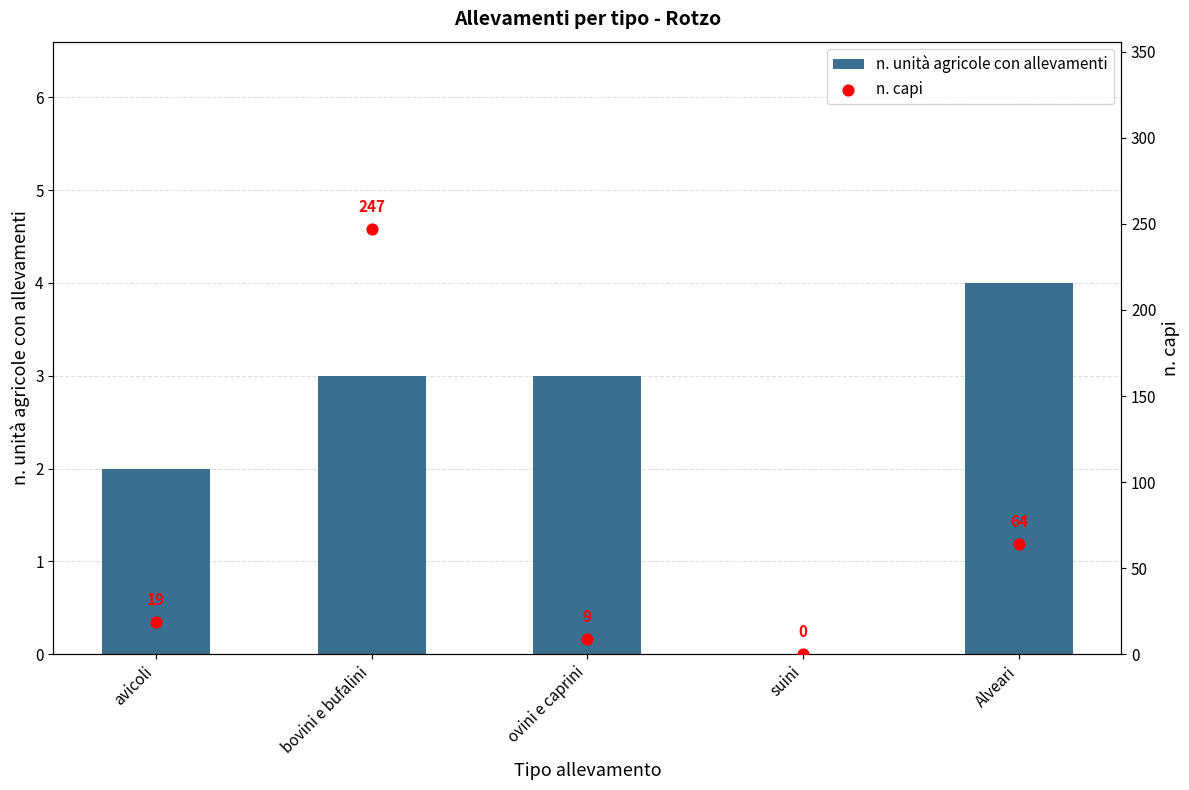

Which series has the largest Y range (max minus min)?

n. capi